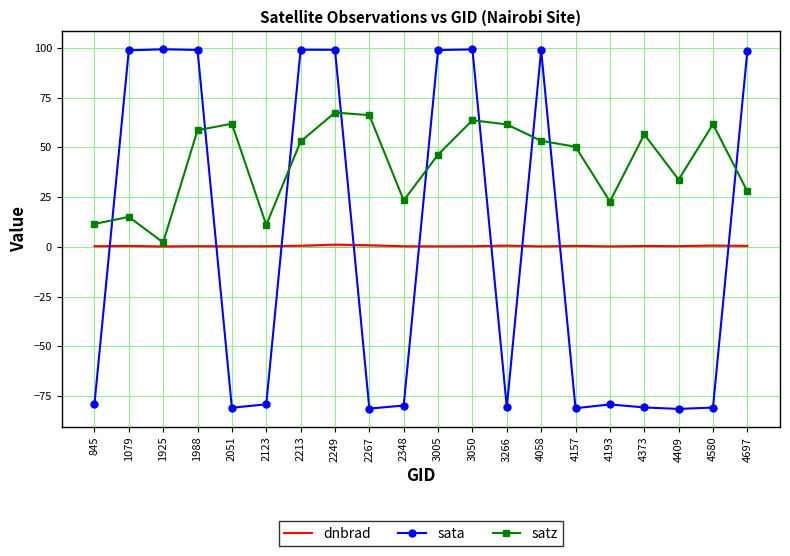

True or false: sata has more than 2 interior local peaks.

True